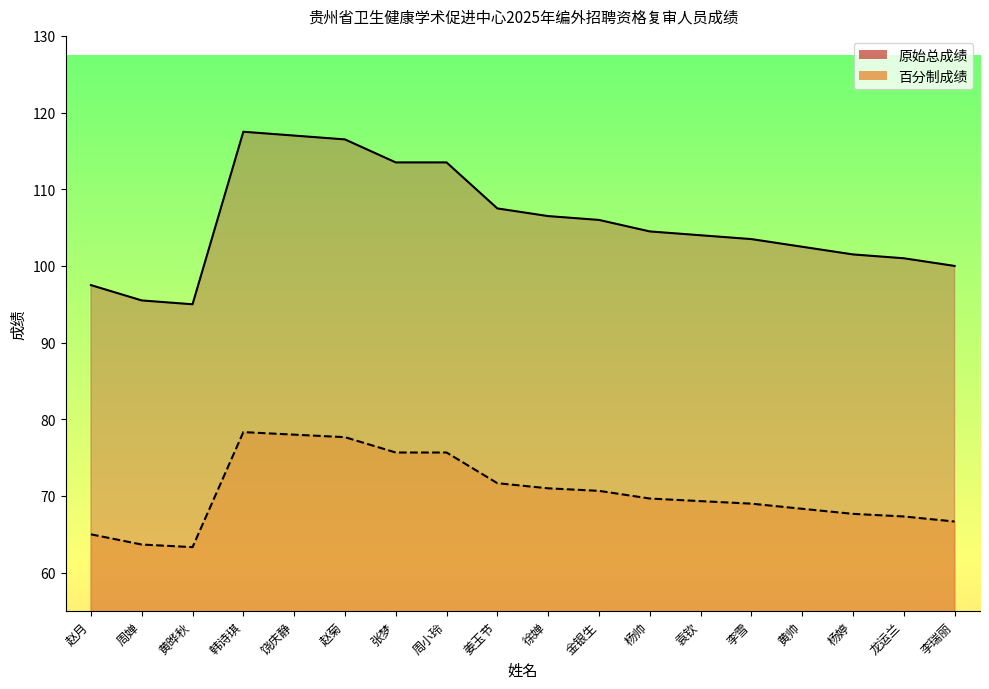

Count the number of categories in the chart.

18